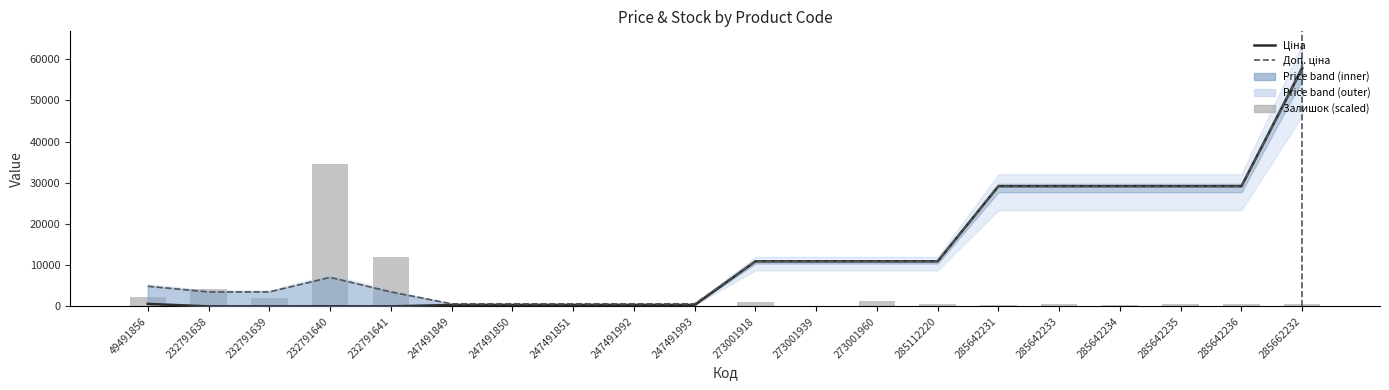

At which label does Залишок (scaled) reach its peak?

232791640